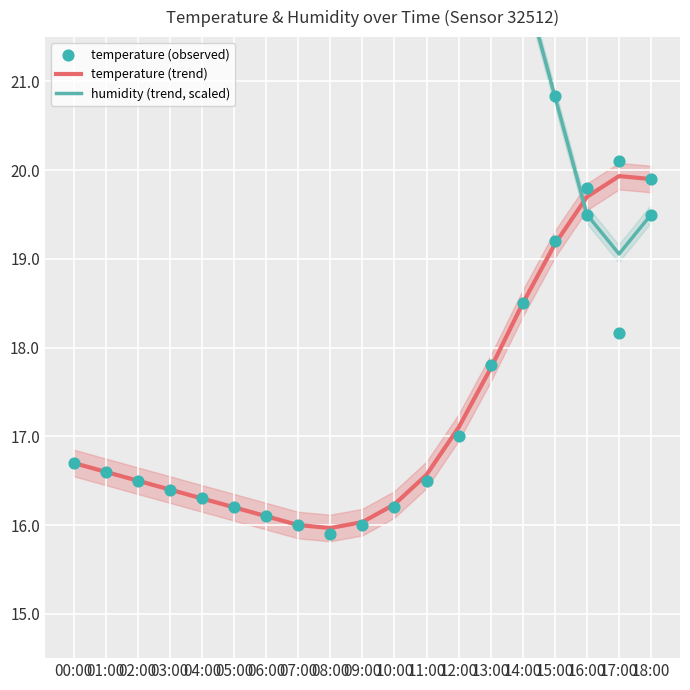

At how many categories does at least one series exceed 22?

15